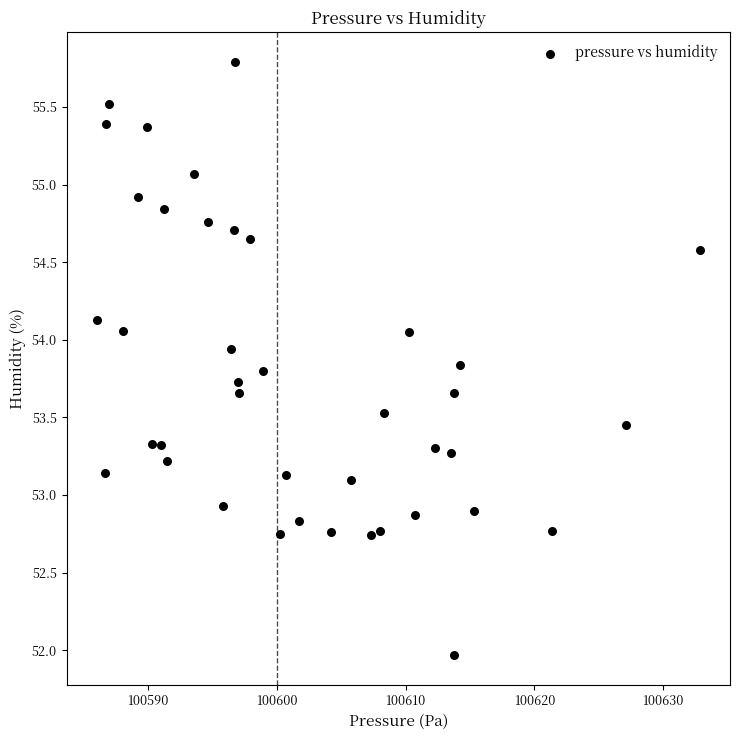

What is the range of Y values (max minus min)?

3.8